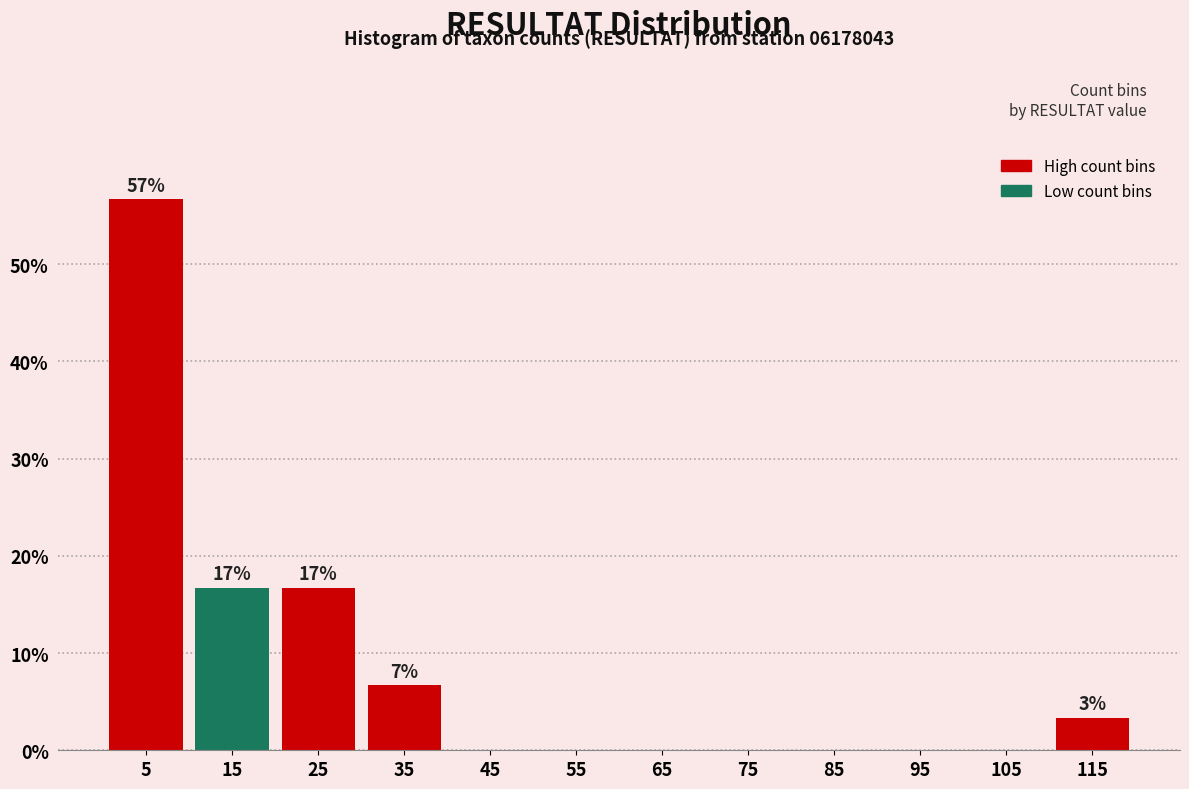

Over which range of the x-axis is the bar tallest?

0 to 10